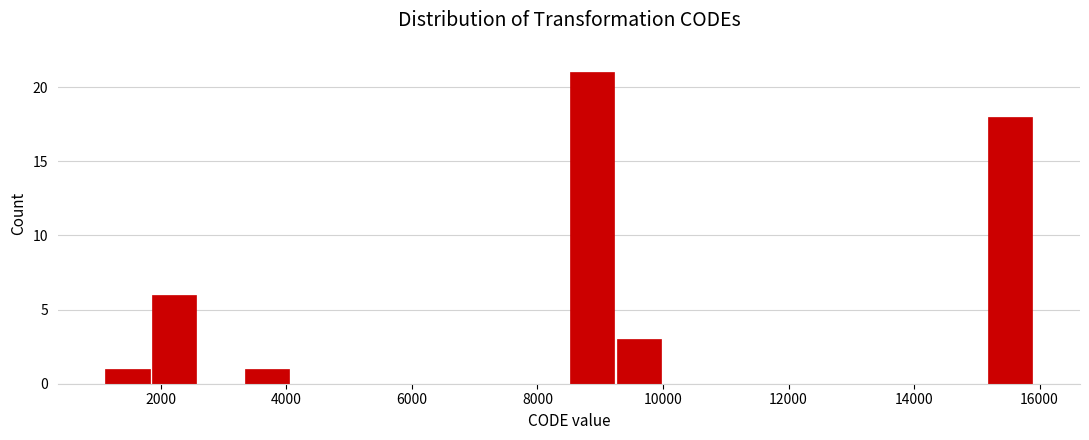

Around what value on the x-axis is the tallest bar? Give the approximate position of its centre, as read against the axis.

8800